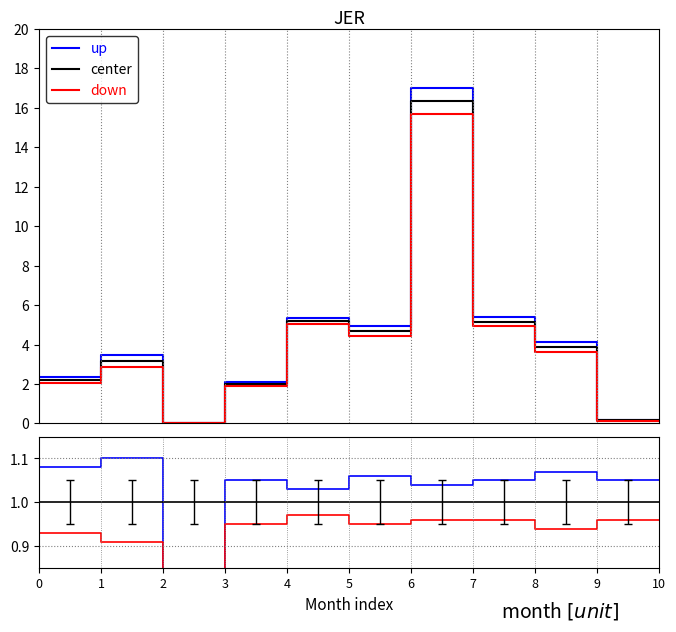

The up series shows 1.1 at 8. True or false?

True